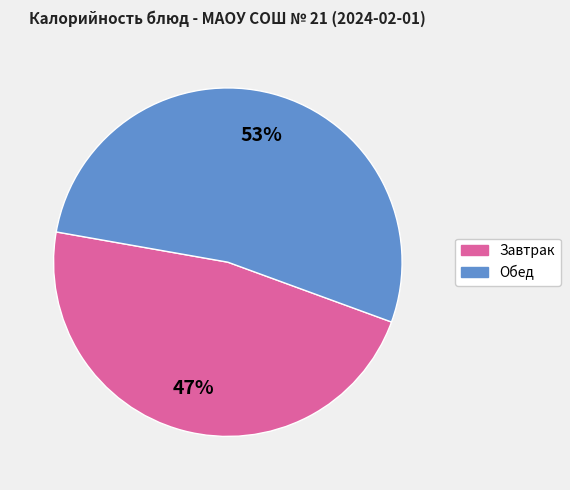

How many segments does this pie chart have?

2